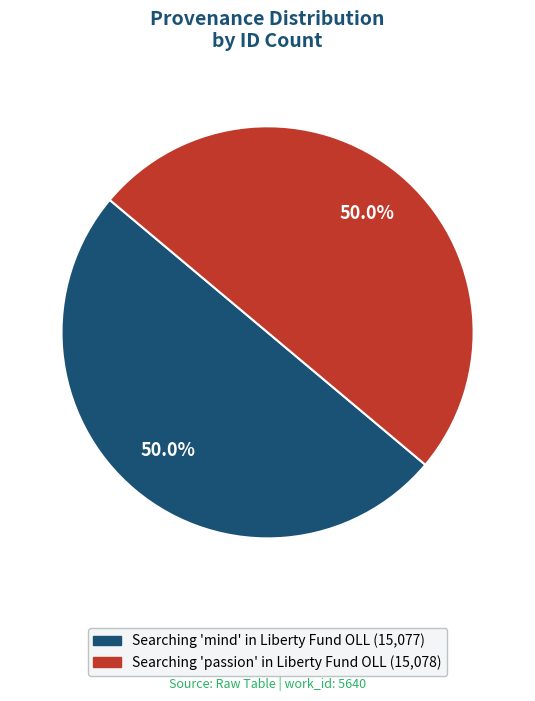

To the nearest percent, what percentage of the pie is Searching 'mind' in Liberty Fund OLL?

50%